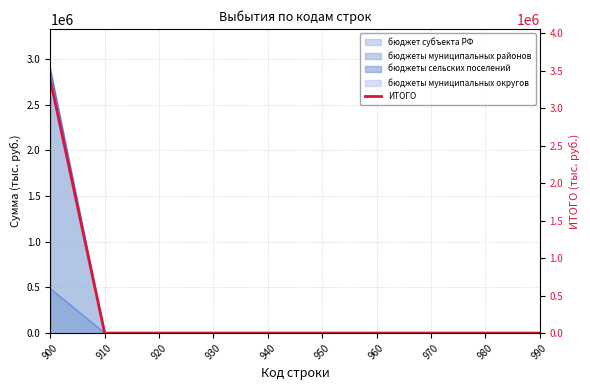

Which category has the highest value across all series?

900